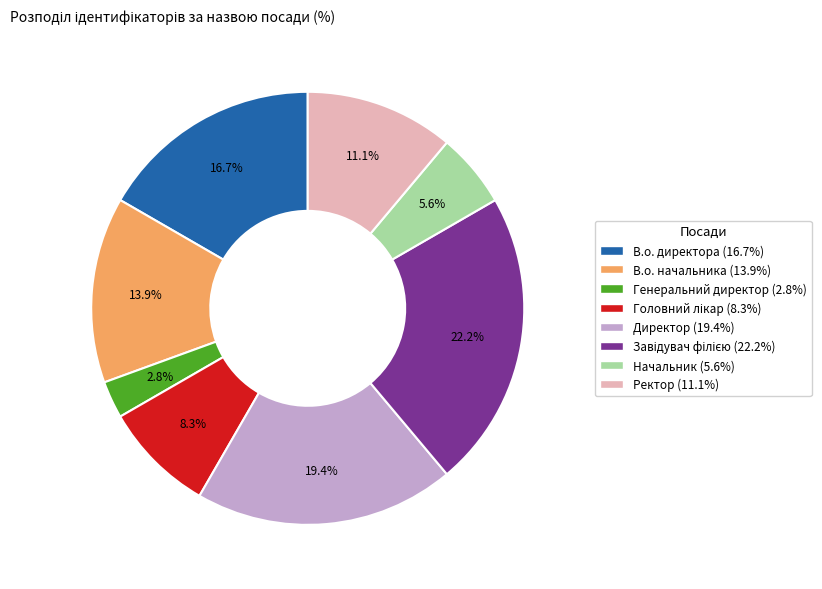

Which category has the smallest portion of the pie?

Генеральний директор